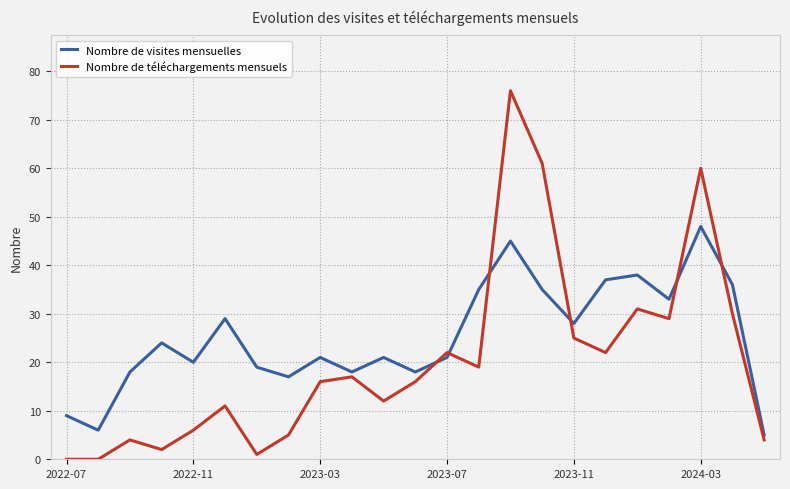

True or false: Nombre de visites mensuelles and Nombre de téléchargements mensuels cross at least once.

True